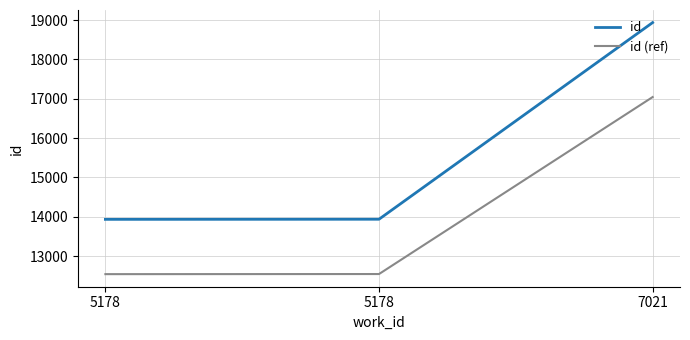

What are all the series names shown in the legend?

id, id (ref)